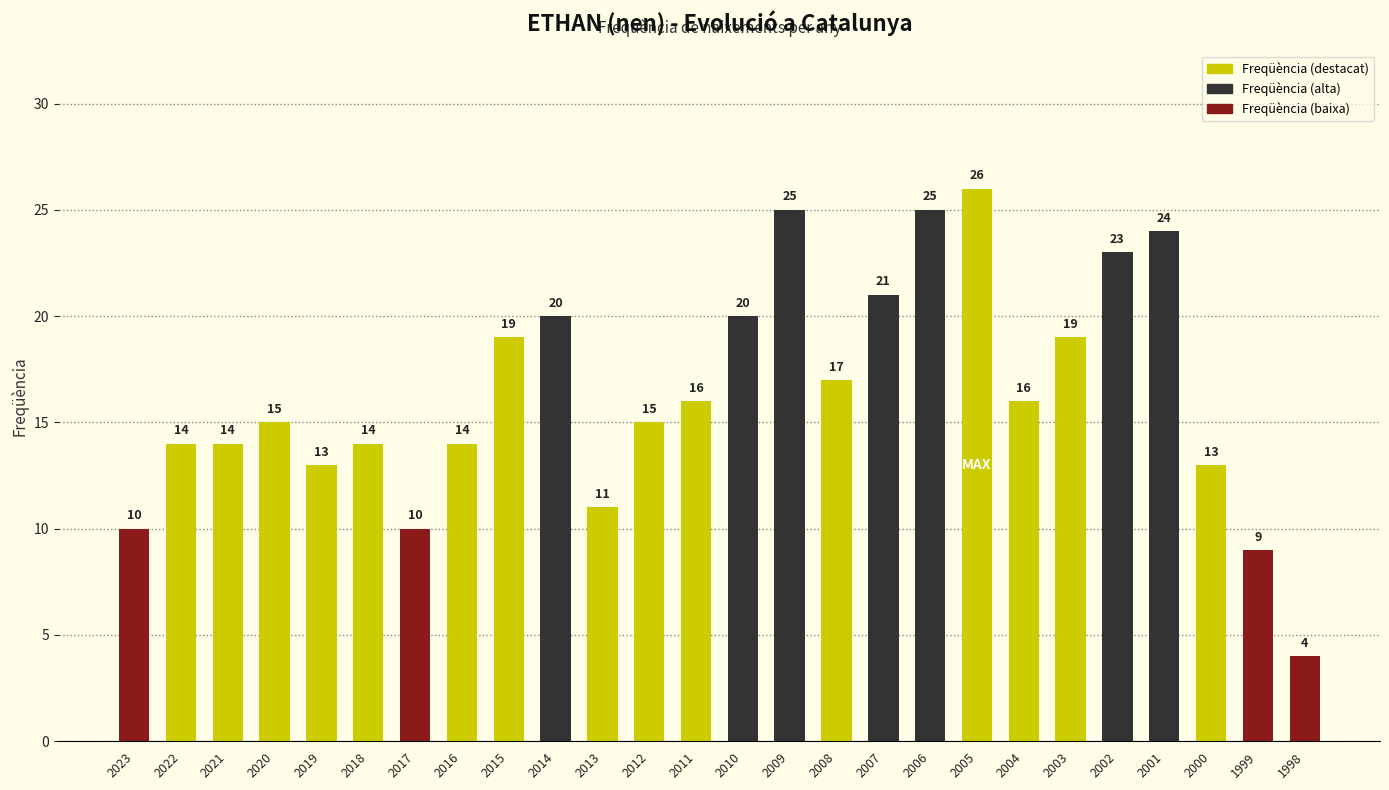

True or false: the data shows 5 at 1999.

False